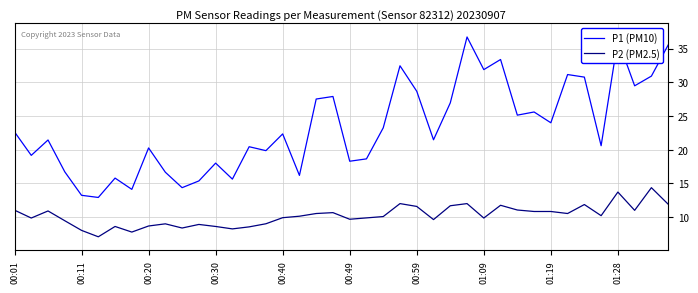

True or false: P2 (PM2.5) and P1 (PM10) cross at least once.

False